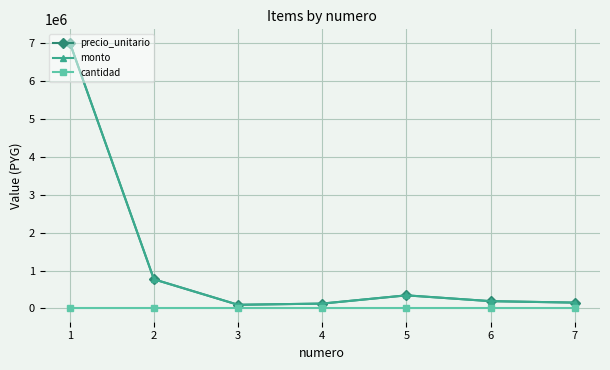

At 4, list the series in order from largest to smallest.

precio_unitario, monto, cantidad